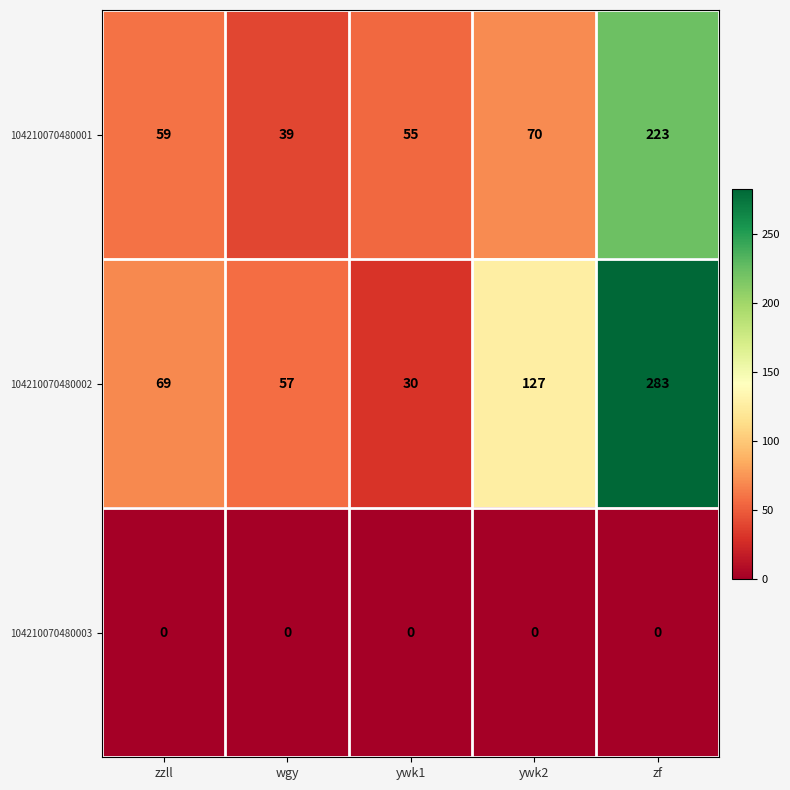

Rank the series by their maximum value, from lowest to highest.

104210070480003, 104210070480001, 104210070480002